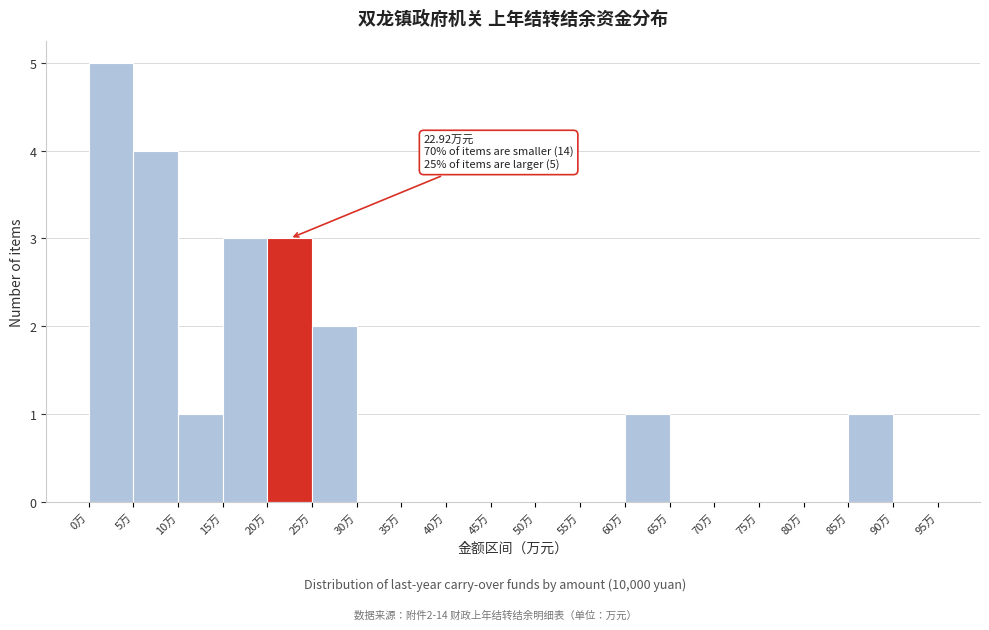

Which range on the x-axis has the tallest bar?

0 to 5